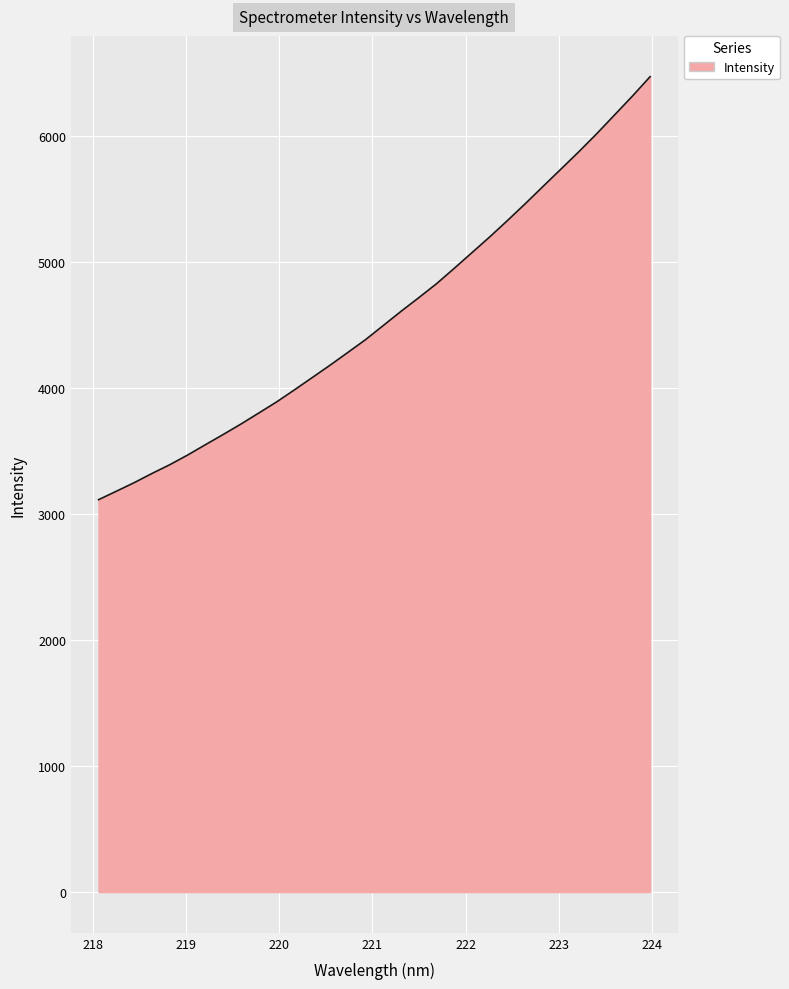

What is the difference between the maximum and minimum values?

3355.0